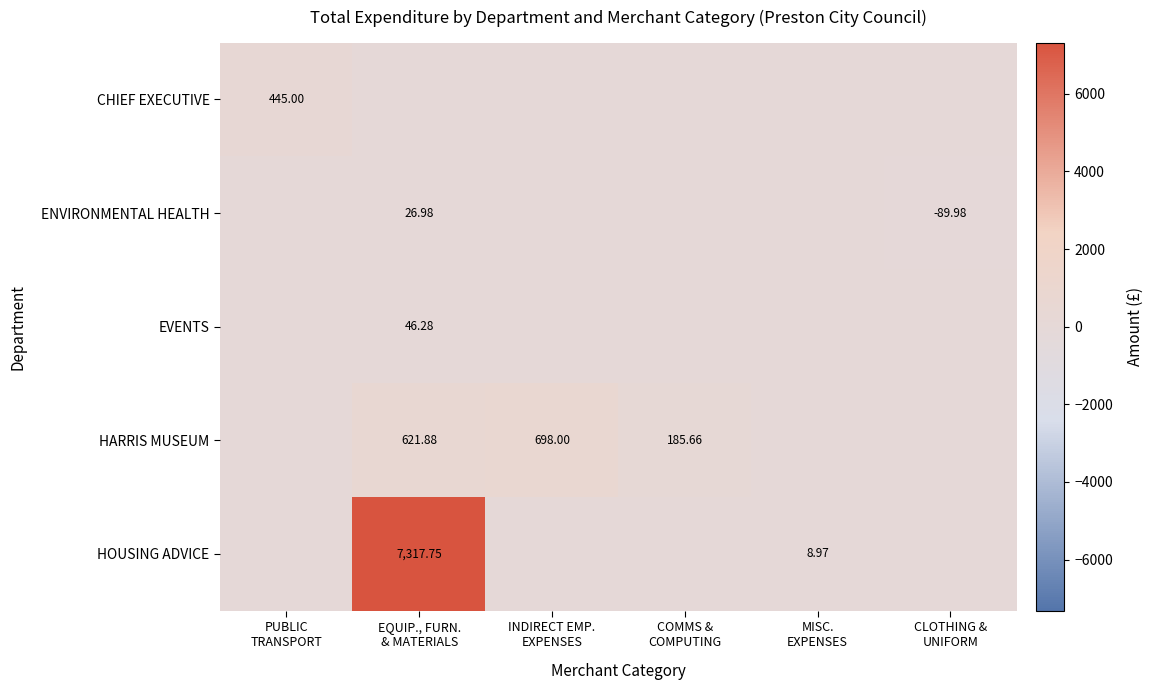

What is the greatest value displayed?

7317.8